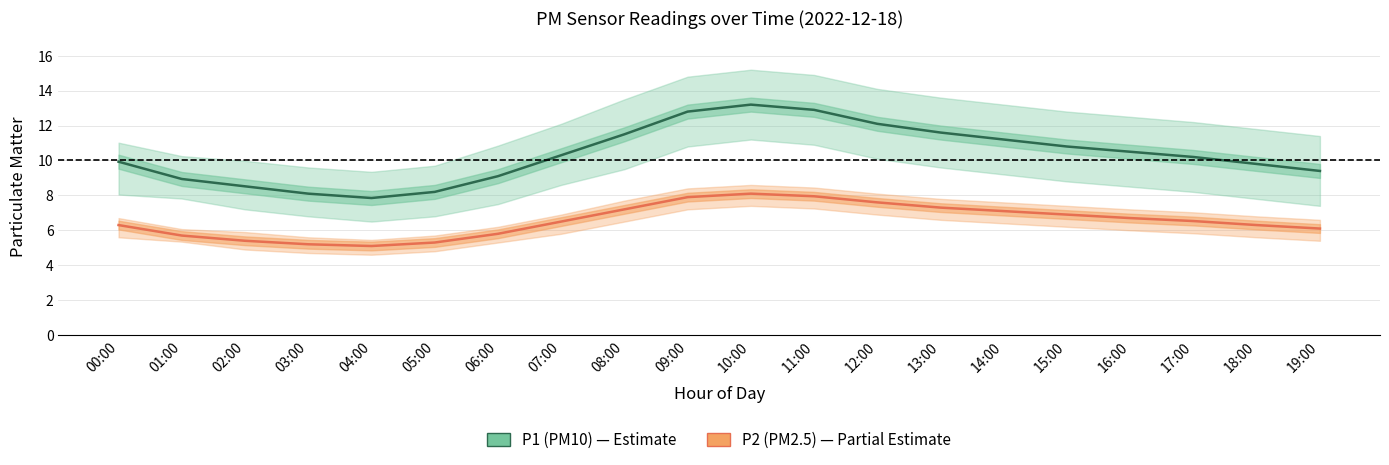

At which category is the sum across all series the highest?

10:00